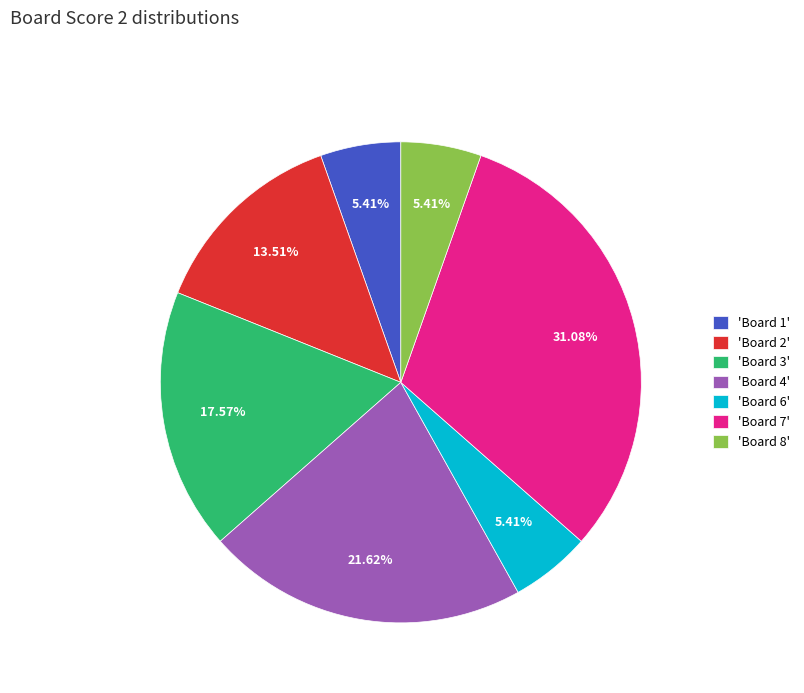

Is there any slice that represents more than half of the pie?

No